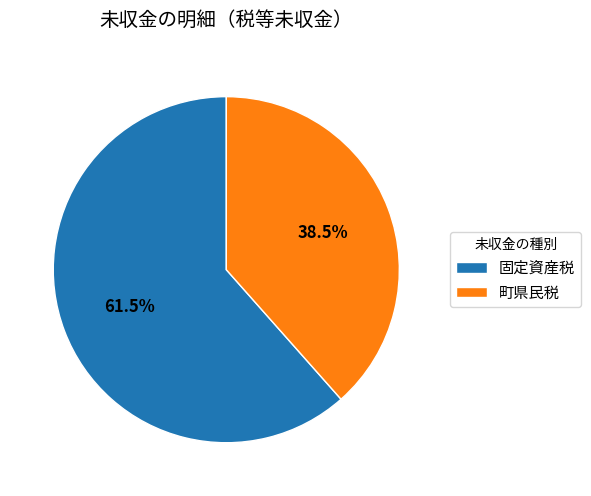

What portion of the pie excludes 固定資産税?

38.5%